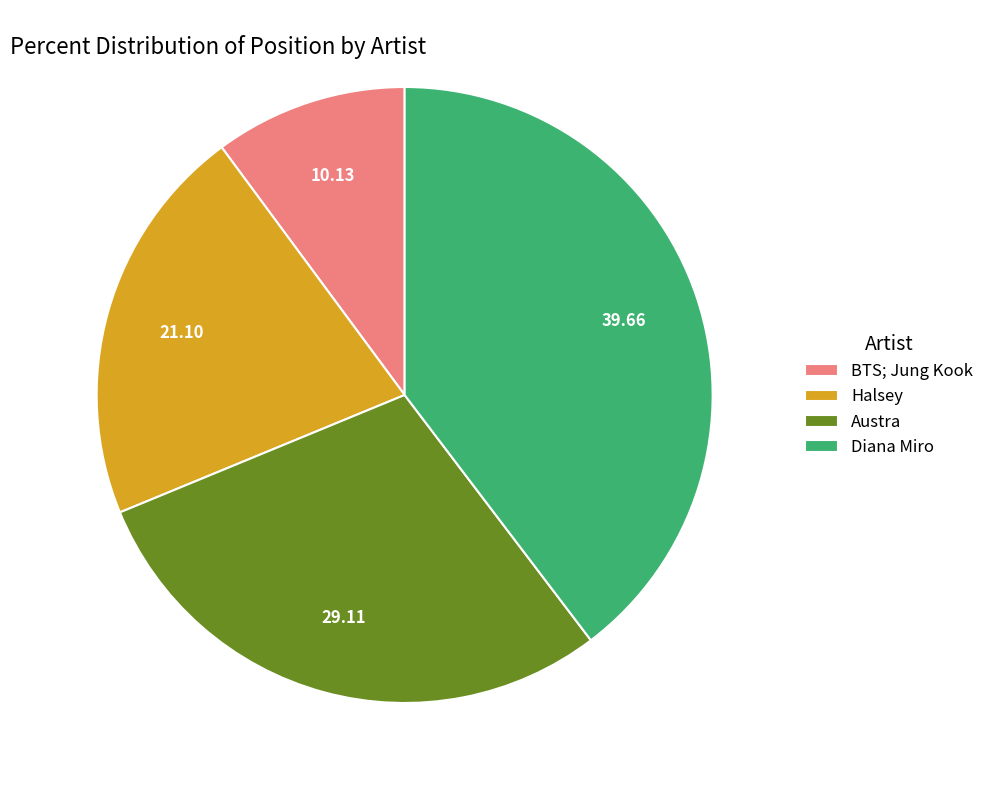

Is there a majority slice in this chart?

No